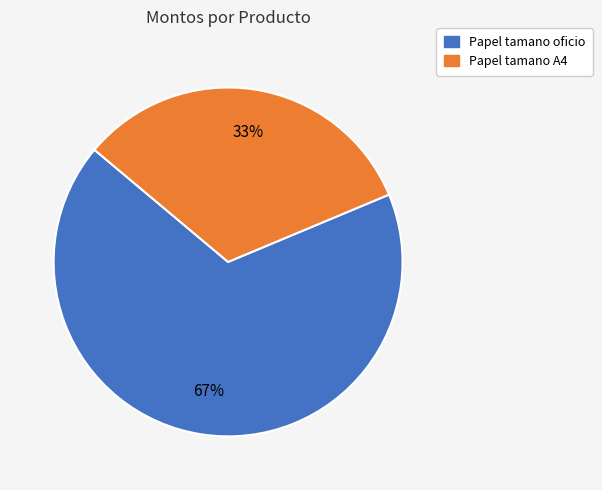

True or false: Papel tamano oficio accounts for 67% of the total.

True